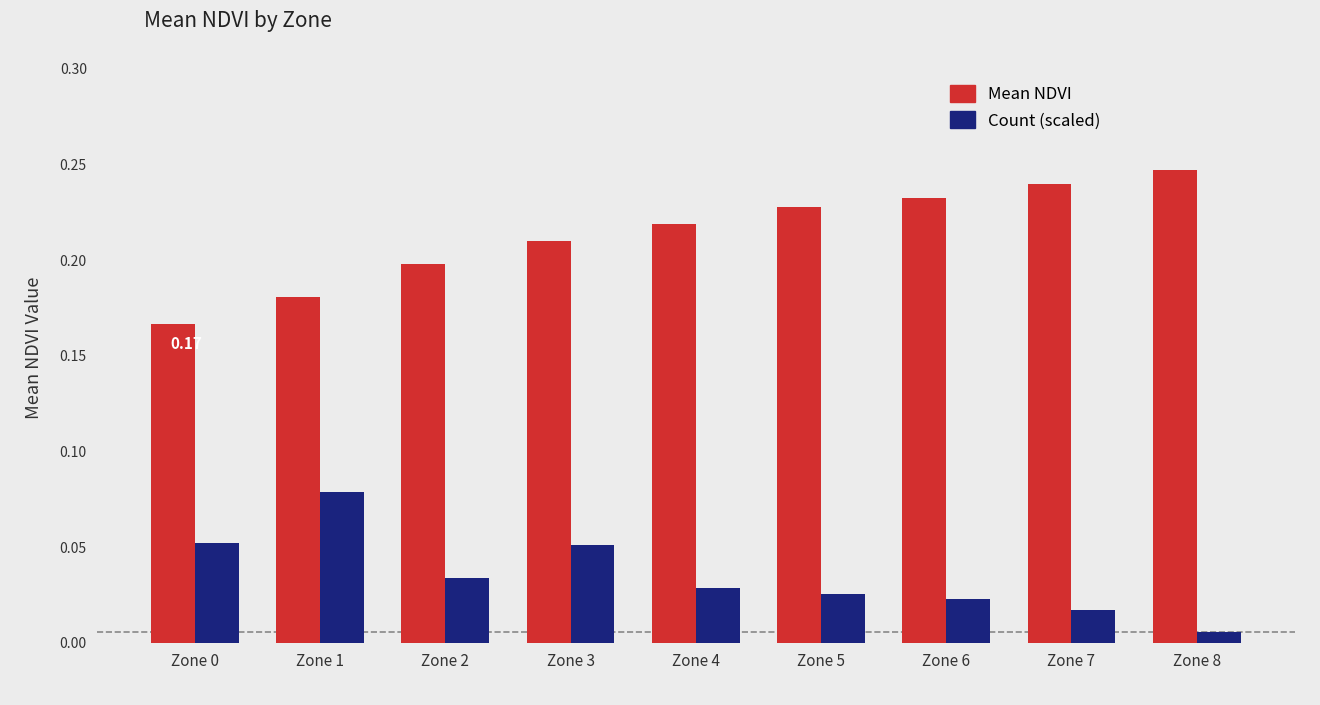

Between Zone 1 and Zone 2, which series saw the biggest shift?

Count (scaled)